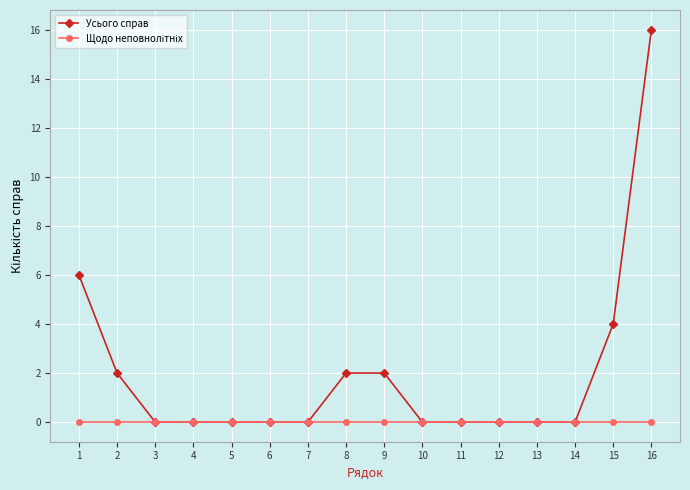

Count the number of categories in the chart.

16